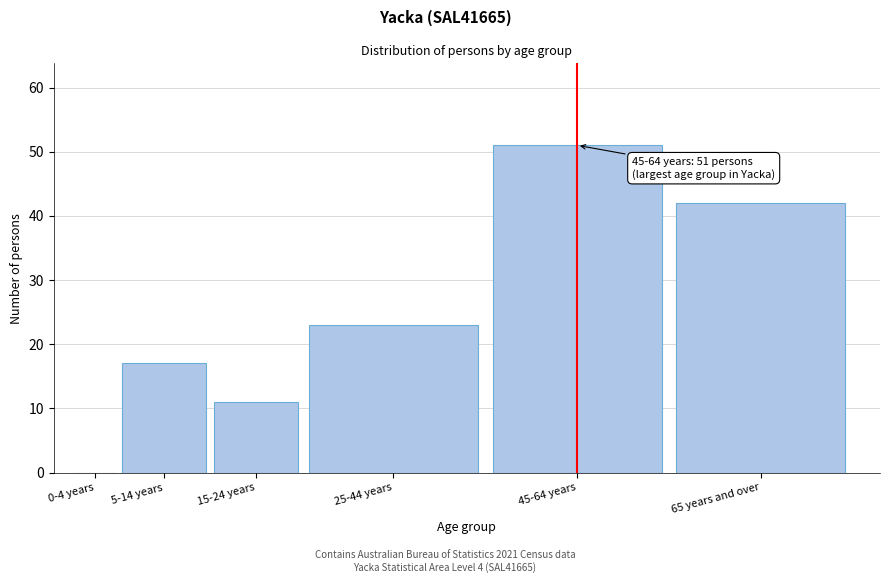

Reading left to right, extract all data points from this chart.

0-4 years=0	5-14 years=17	15-24 years=11	25-44 years=23	45-64 years=51	65 years and over=42